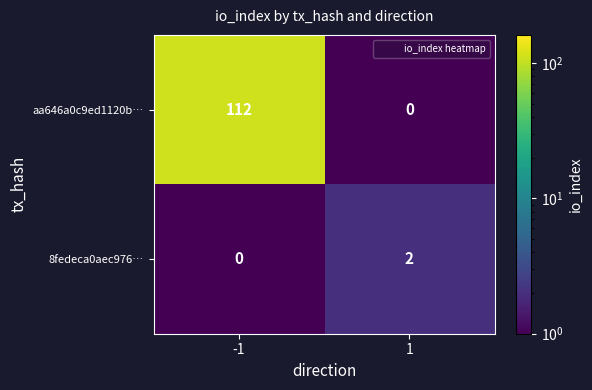

What is the difference between the maximum and minimum values in the aa646a0c9ed1120b… series?

112